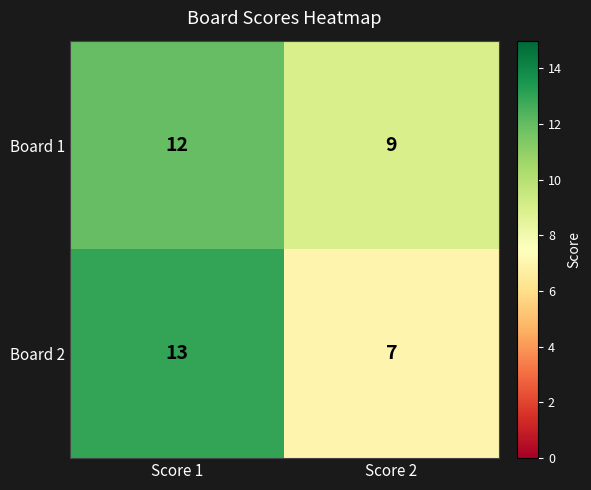

What is the approximate value of Board 2 at Score 2?

7